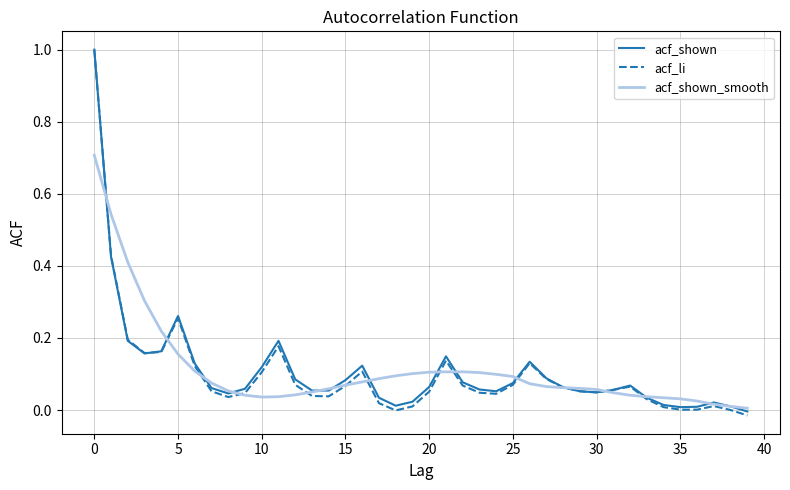

Which series ends up on top after the final intersection of acf_li and acf_shown_smooth?

acf_shown_smooth